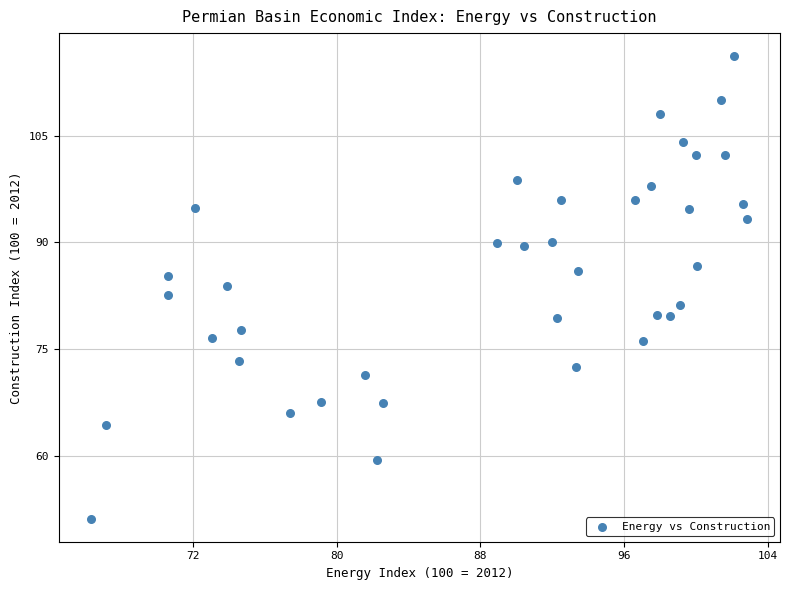

What is the range of X values (max minus min)?

36.5